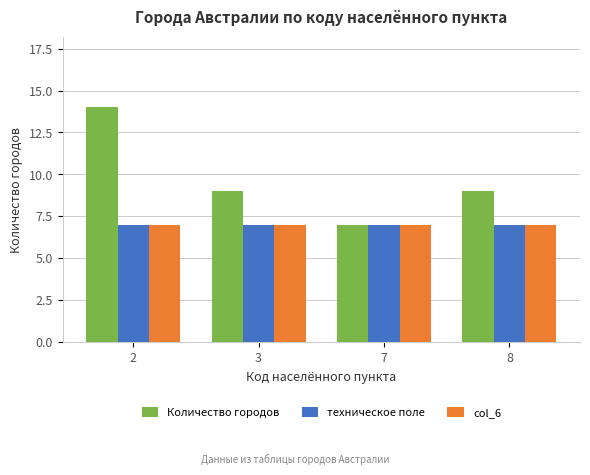

Reading right to left, what are all the values shown in this chart?

Количество городов: 9	7	9	14
техническое поле: 7	7	7	7
col_6: 7	7	7	7